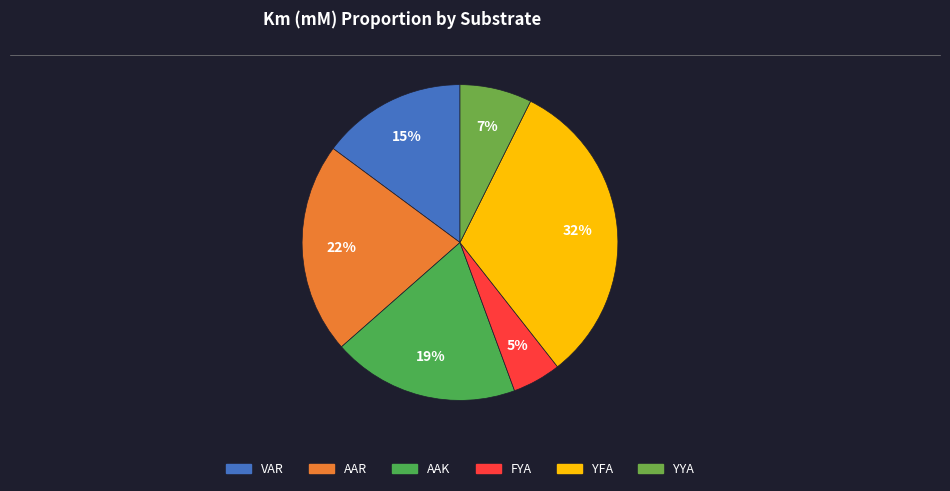

Is VAR the majority of the pie?

No